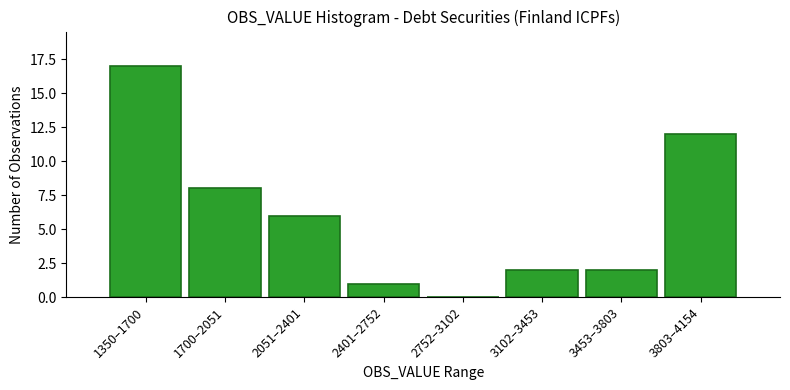

Reading right to left, transcribe all the data shown in this chart.

3803–4154=12	3453–3803=2	3102–3453=2	2752–3102=0	2401–2752=1	2051–2401=6	1700–2051=8	1350–1700=17